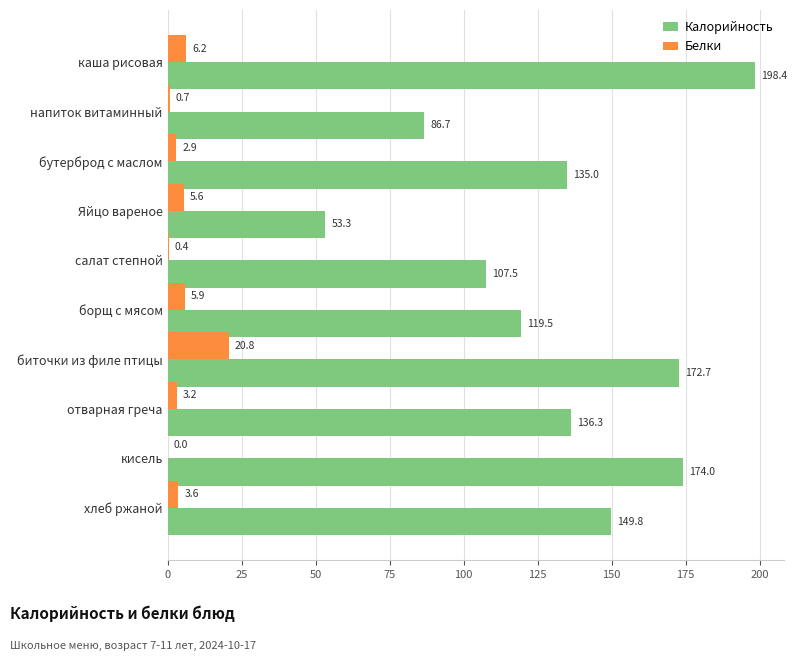

What is the sum of all Белки values?

49.3